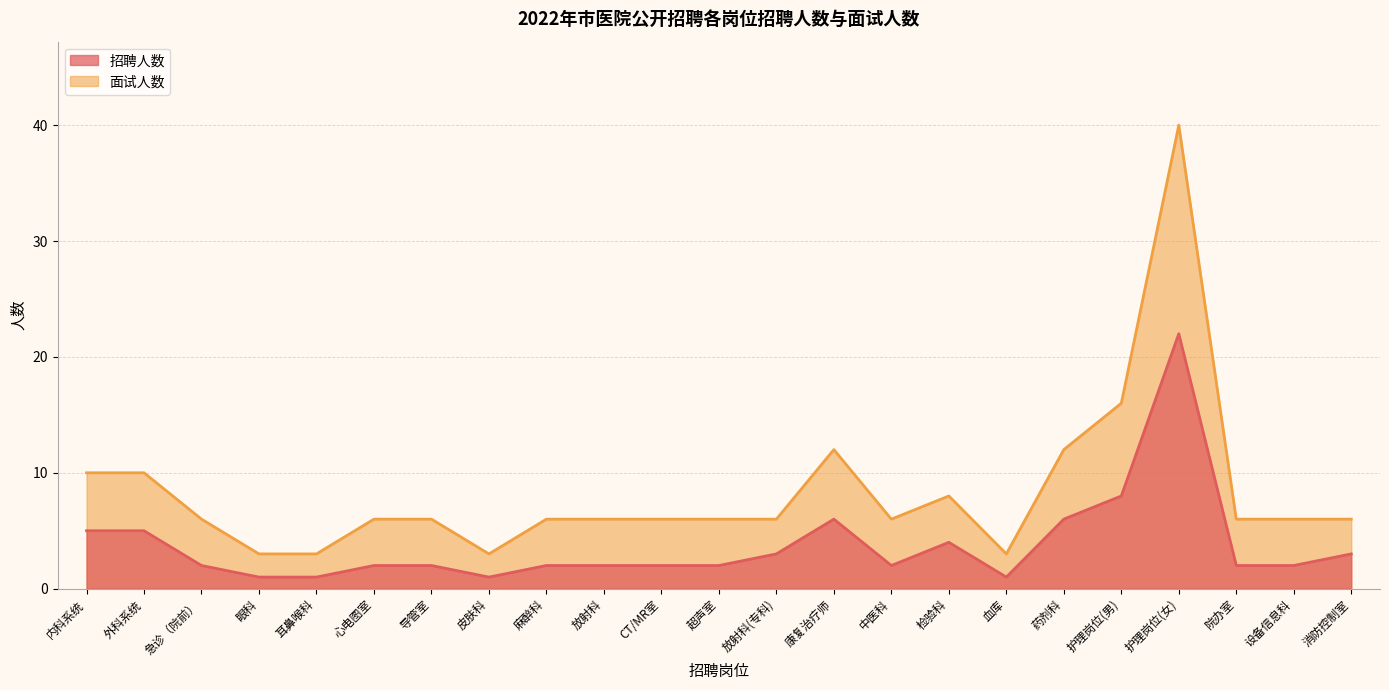

True or false: 招聘人数 and 面试人数 intersect in this chart.

False